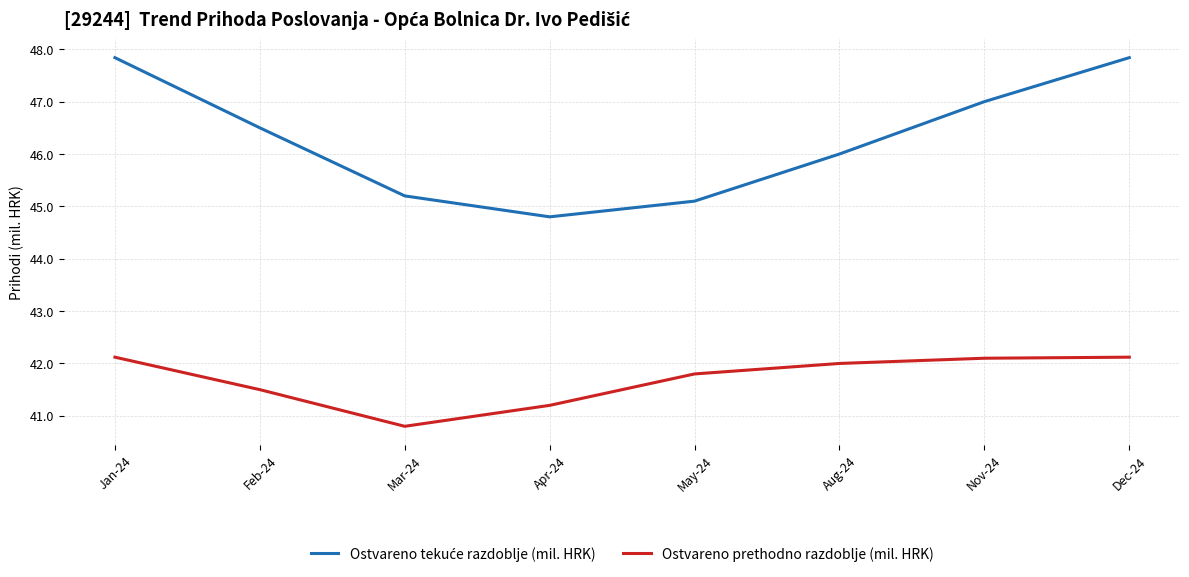

The value of Ostvareno prethodno razdoblje (mil. HRK) at Apr-24 is 41.2. True or false?

True